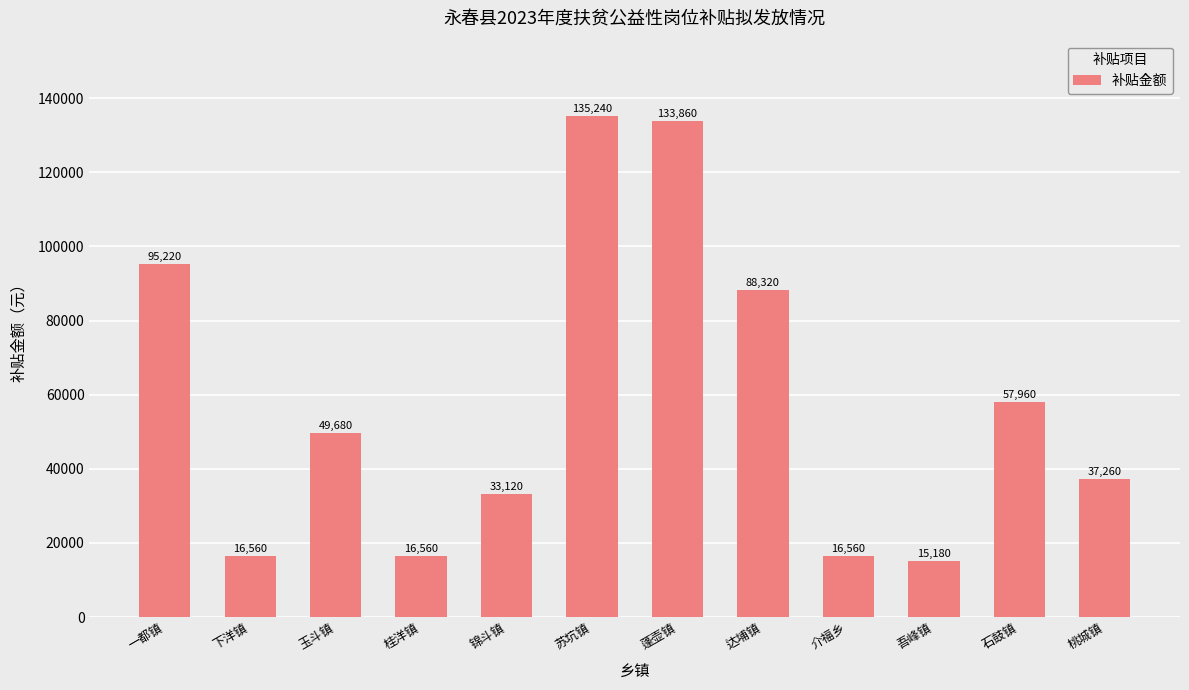

How many values are below 49680?

6